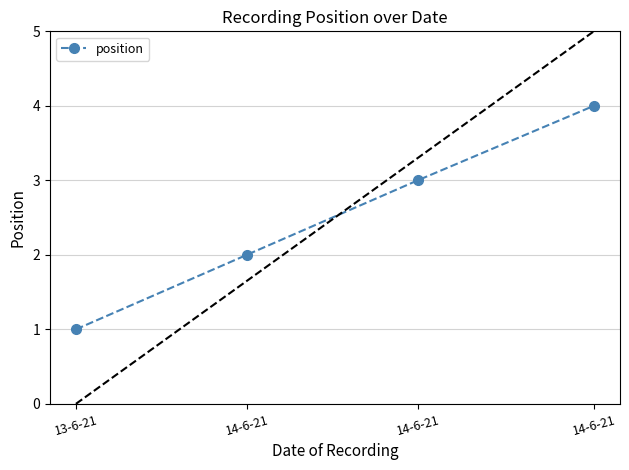

Is it true that the value at 14-6-21 is 2?

True